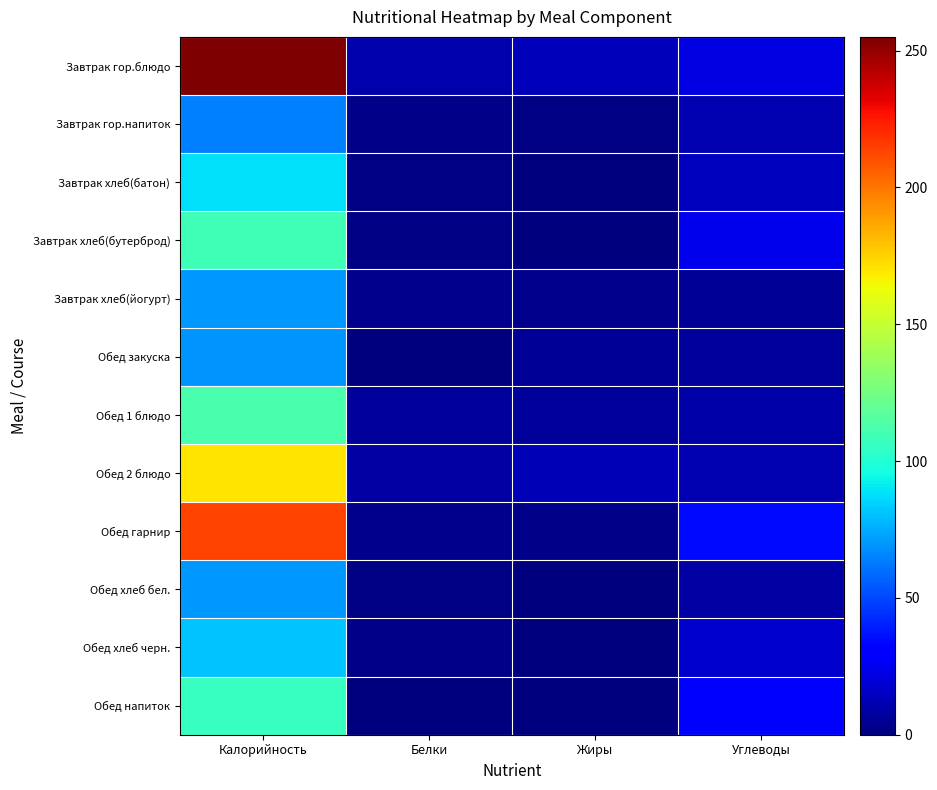

List the series in order of their peak value, lowest first.

Завтрак гор.напиток, Обед закуска, Обед хлеб бел., Завтрак хлеб(йогурт), Обед хлеб черн., Завтрак хлеб(батон), Обед напиток, Завтрак хлеб(бутерброд), Обед 1 блюдо, Обед 2 блюдо, Обед гарнир, Завтрак гор.блюдо